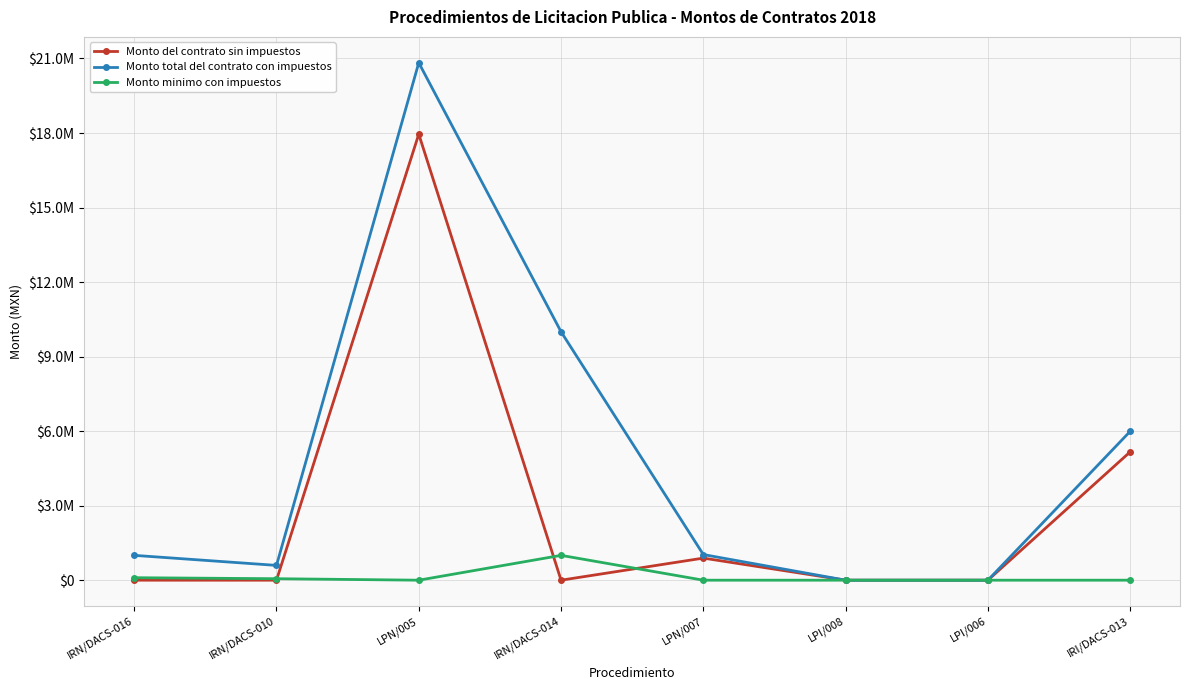

What are all the series names shown in the legend?

Monto del contrato sin impuestos, Monto total del contrato con impuestos, Monto minimo con impuestos